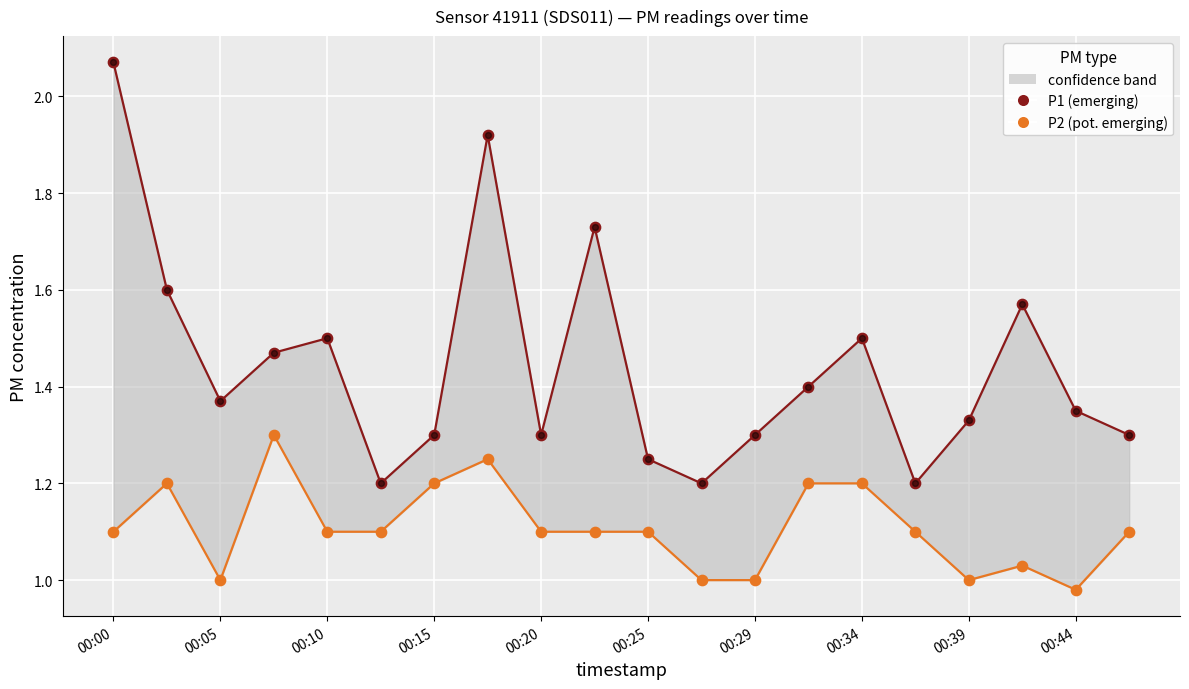

At which category is the sum across all series the highest?

00:00